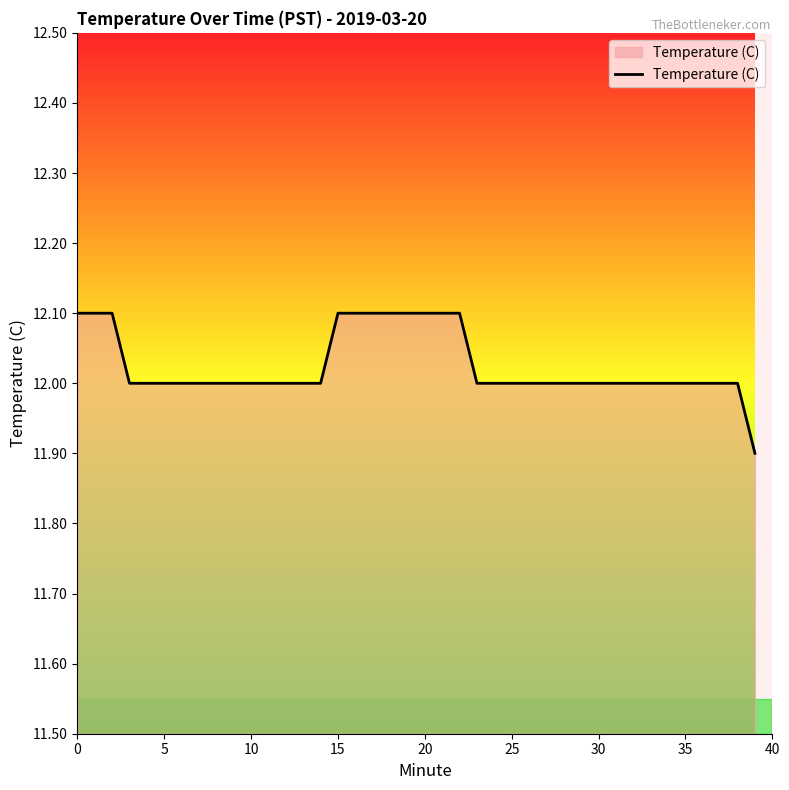

What is the minimum value shown in the chart?

11.9